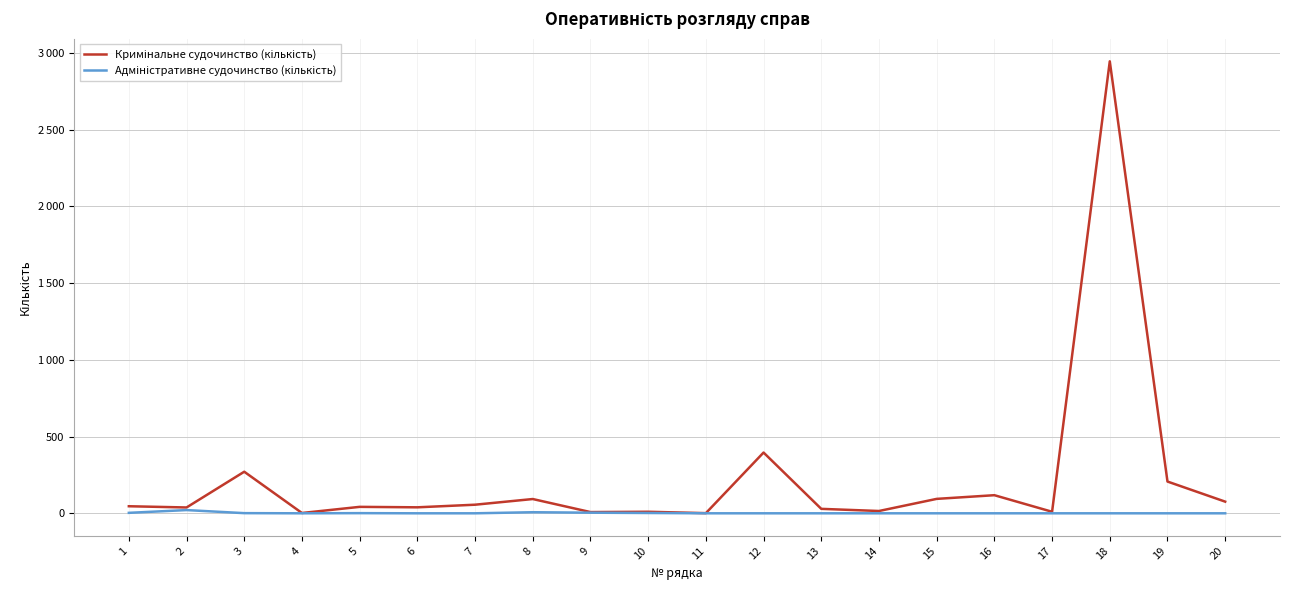

True or false: Адміністративне судочинство (кількість) and Кримінальне судочинство (кількість) intersect in this chart.

False